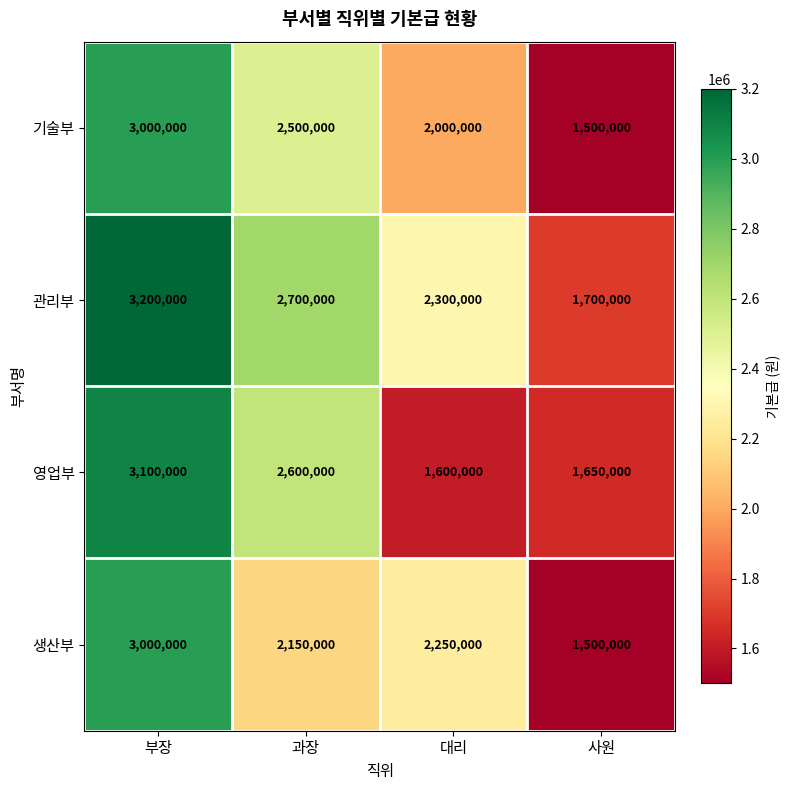

Reading right to left, transcribe all the data shown in this chart.

기술부: 사원=1500000	대리=2000000	과장=2500000	부장=3000000
관리부: 사원=1700000	대리=2300000	과장=2700000	부장=3200000
영업부: 사원=1650000	대리=1600000	과장=2600000	부장=3100000
생산부: 사원=1500000	대리=2250000	과장=2150000	부장=3000000